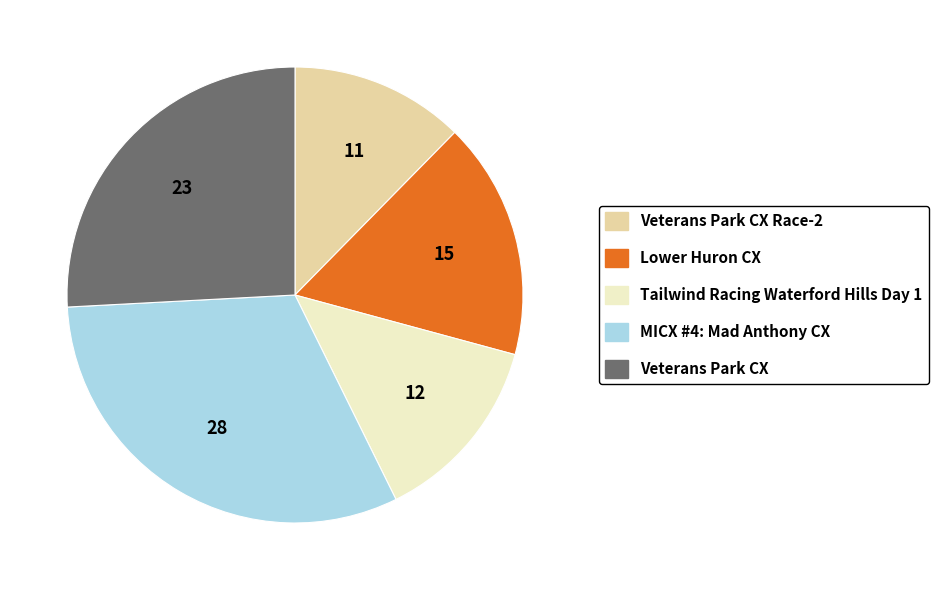

Is there a majority slice in this chart?

No